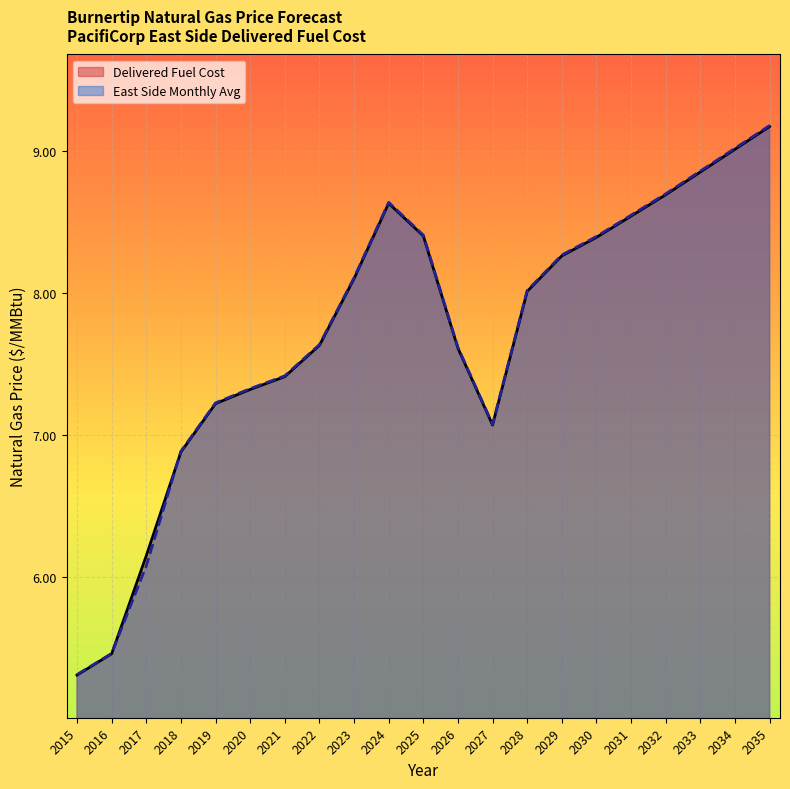

What is the ratio of the value at 2017 to the value at 2018?

0.9